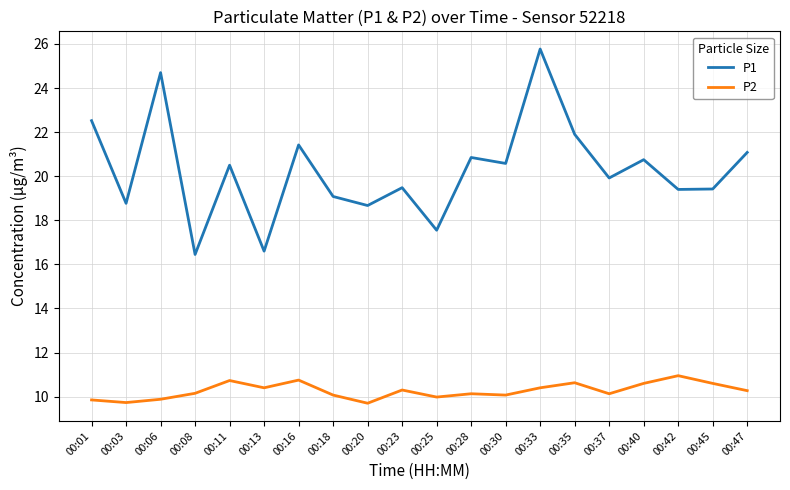

At which category is the sum across all series the highest?

00:33